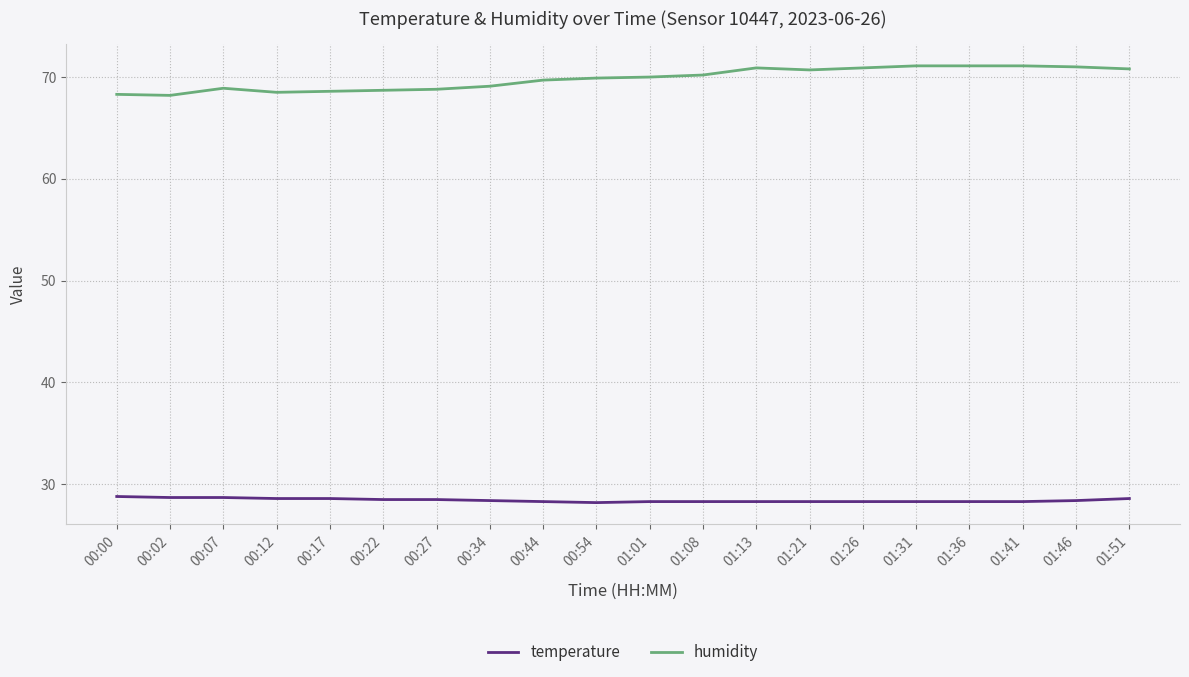

True or false: temperature and humidity cross at least once.

False